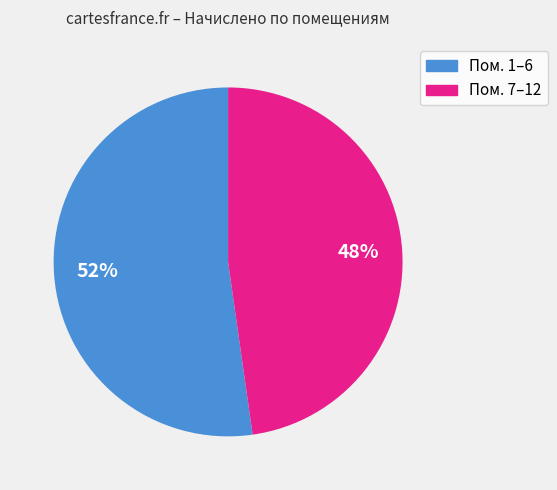

To the nearest percent, what is the average slice percentage?

50%